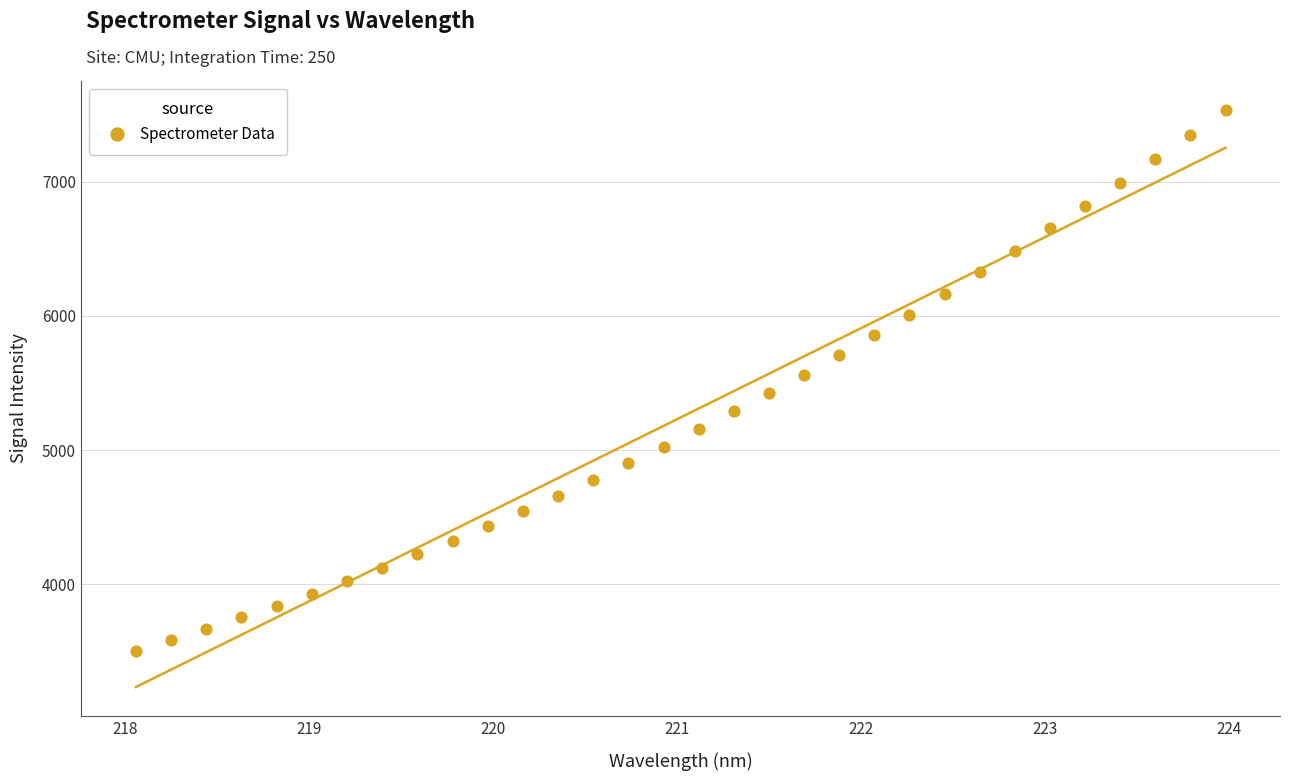

What is the range of X values (max minus min)?

5.9